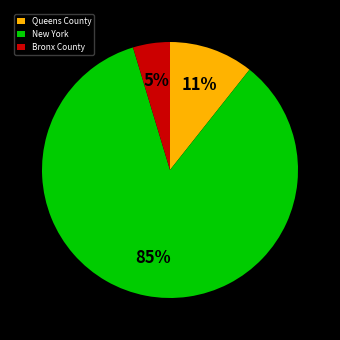

Rank the categories by value from lowest to highest.

Bronx County, Queens County, New York